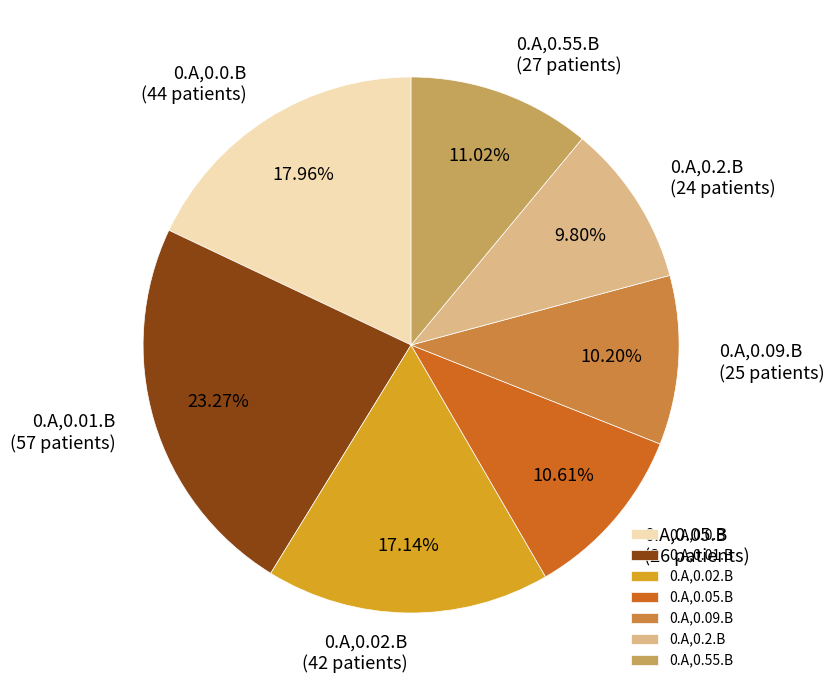

How many slices are in this pie chart?

7